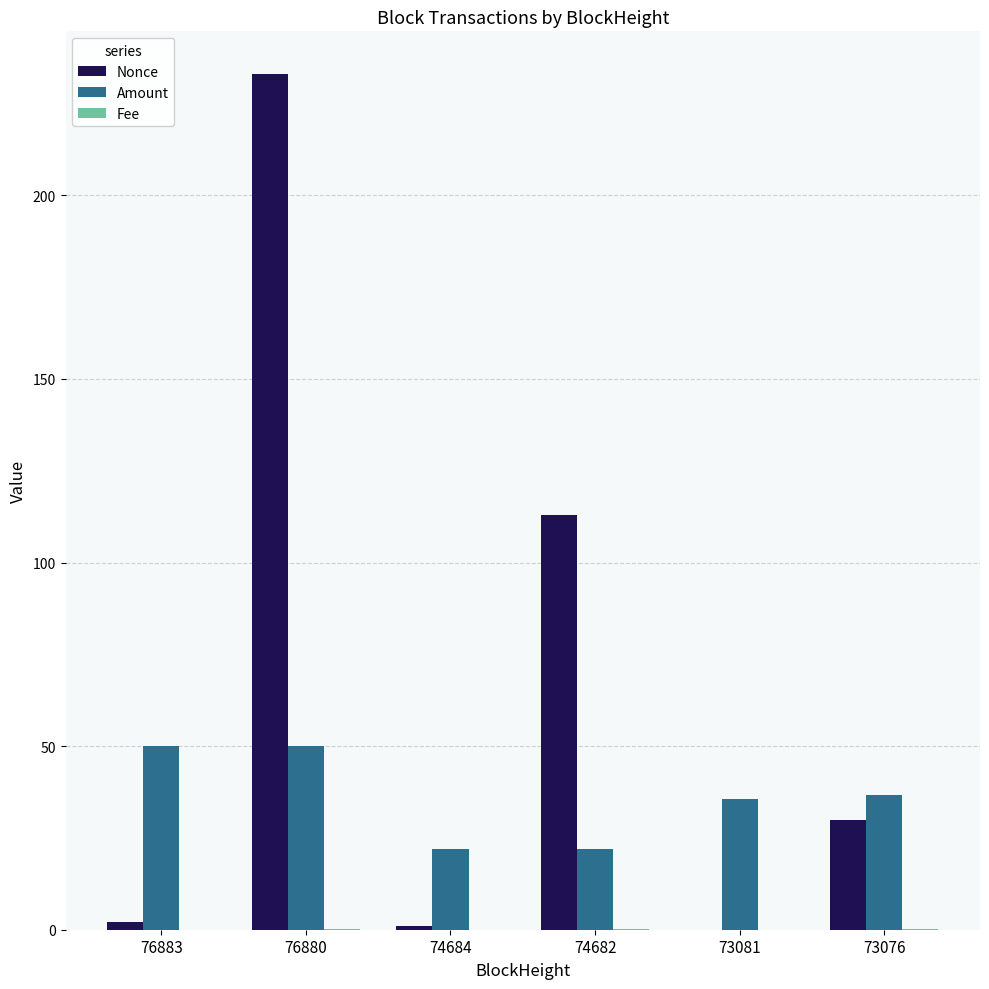

What is the sum of all Nonce values?

379.0